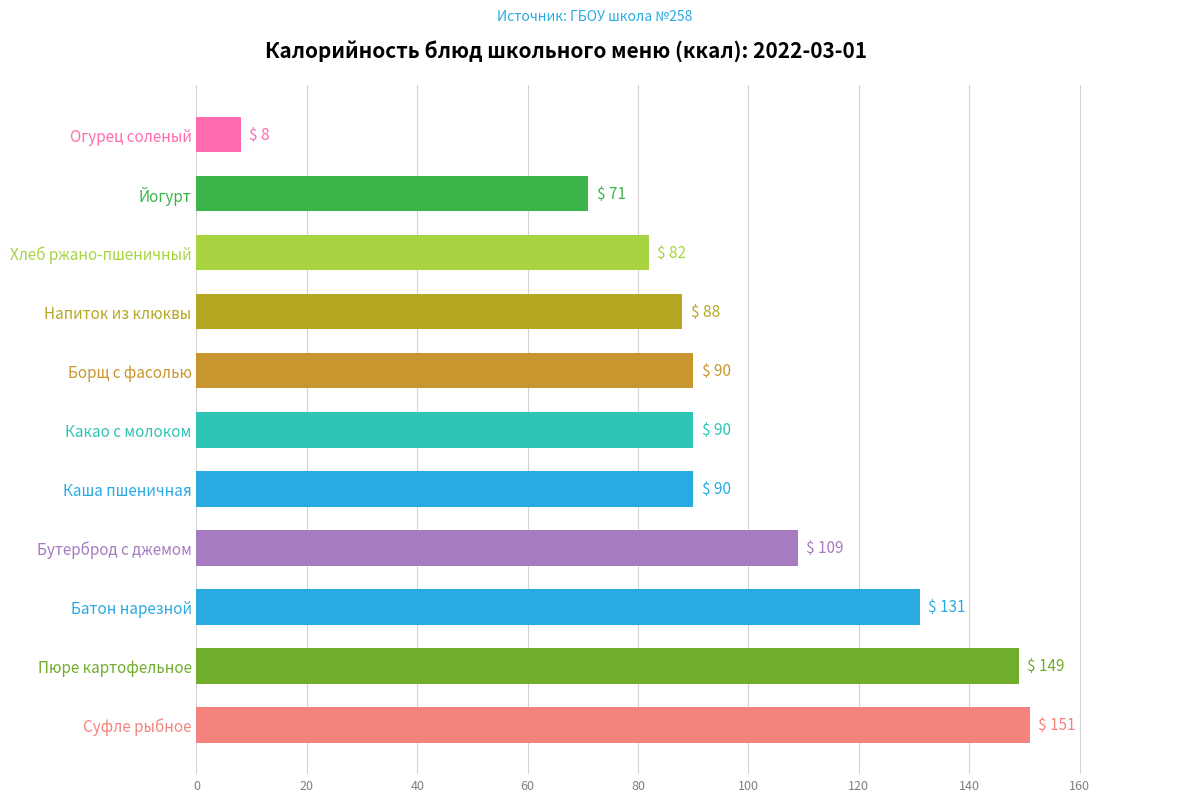

Where is the data nearest to the value 79?

Хлеб ржано-пшеничный